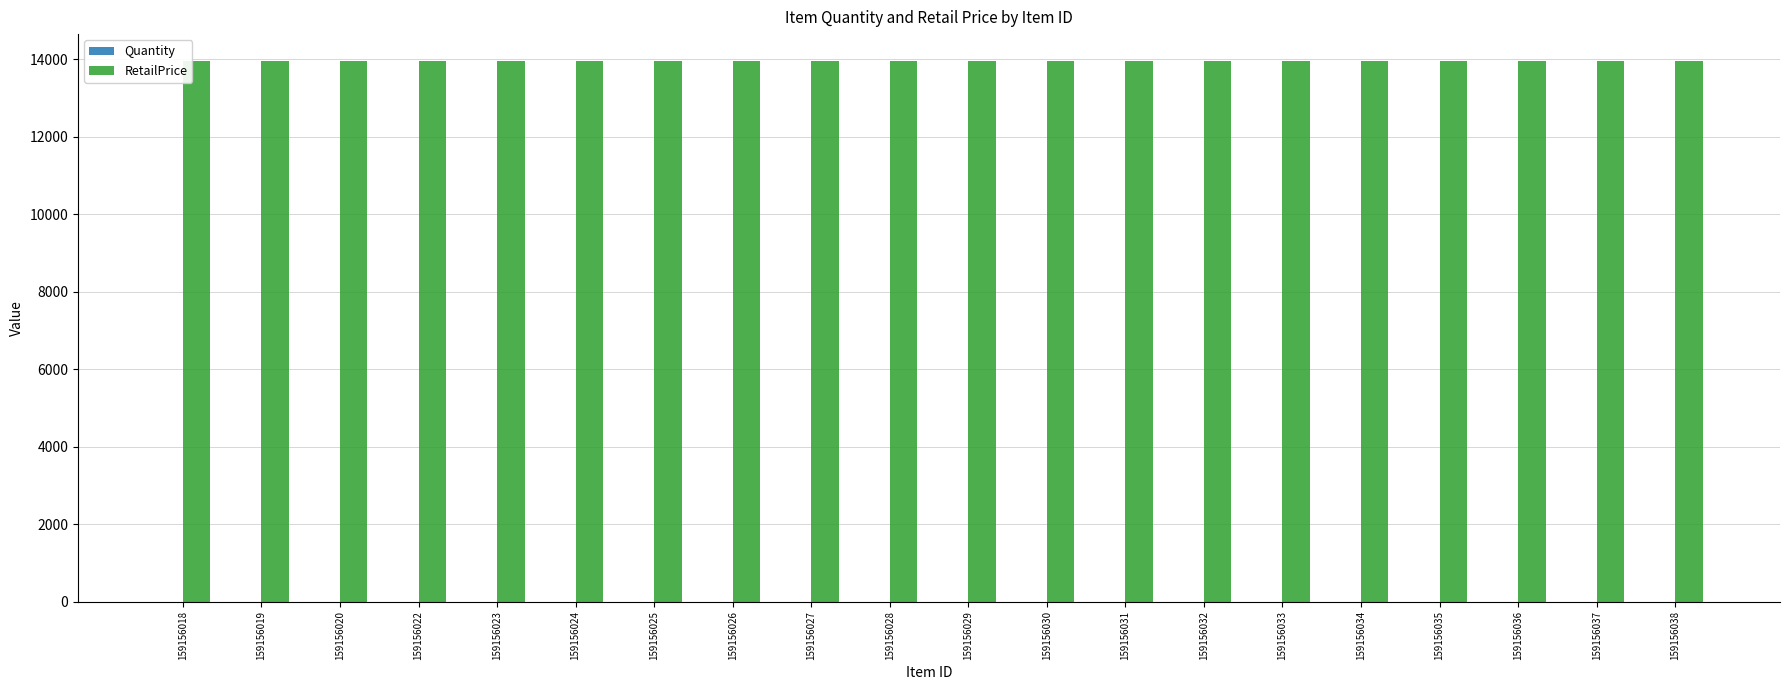

Is it true that RetailPrice equals 13950 at 159156026?

True